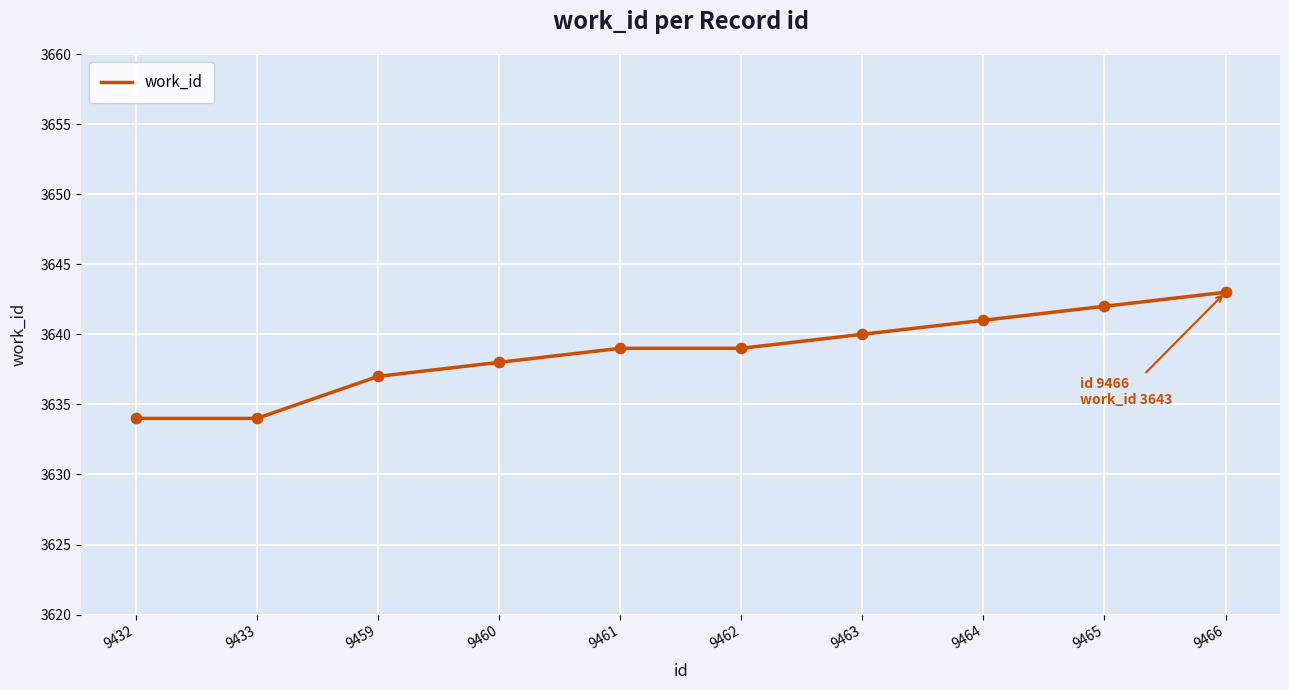

Which has a higher value, 9459 or 9460?

9460